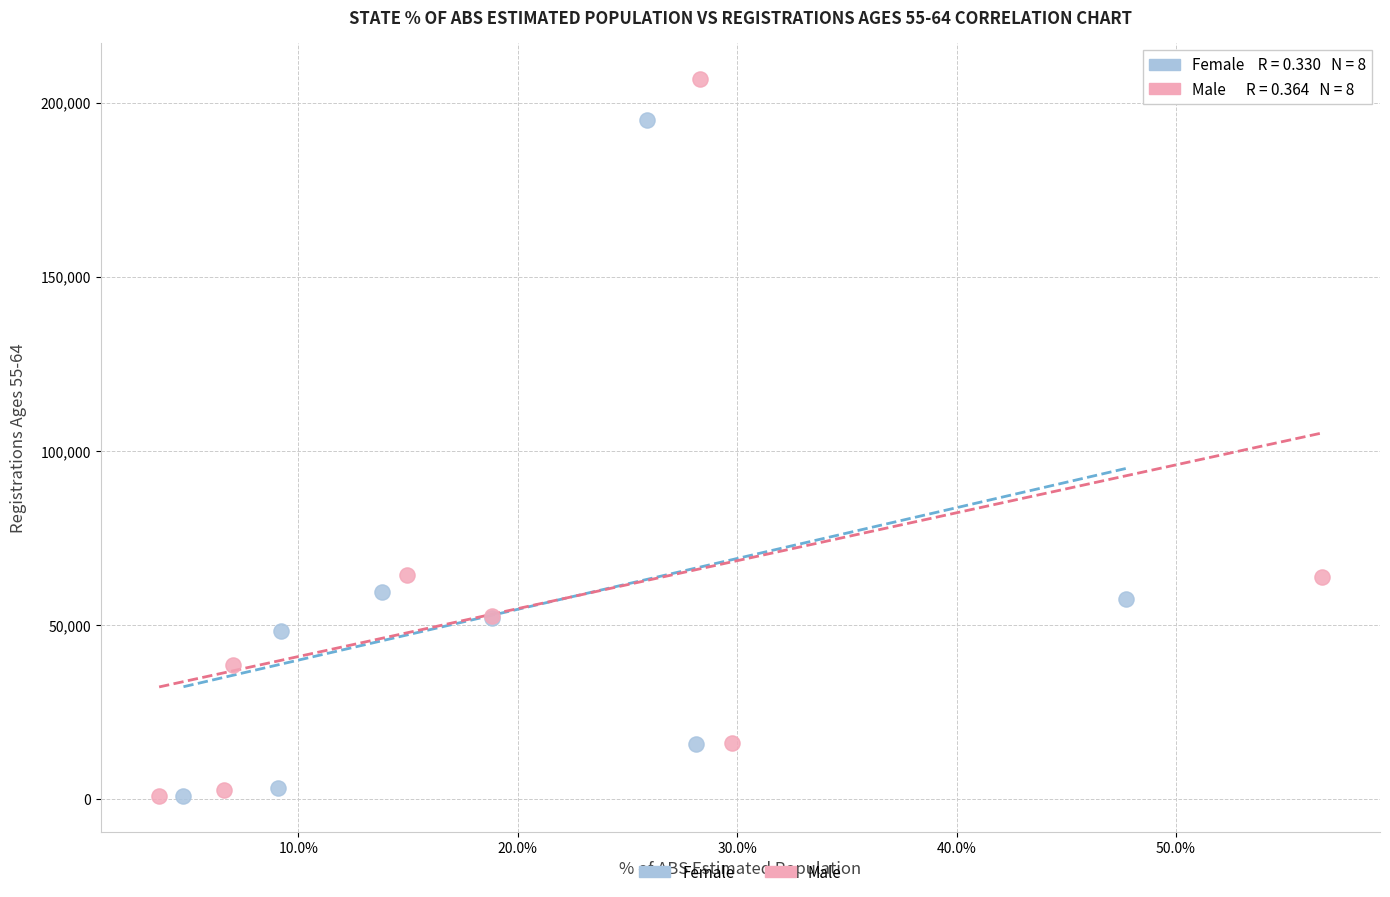

Which series has the widest spread of Y values?

Male